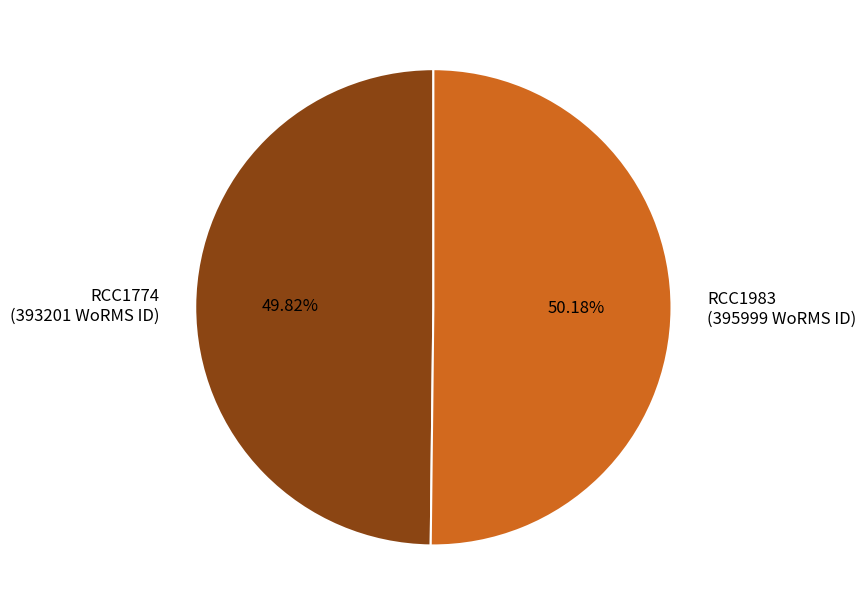

What is the ratio of the value at RCC1983 to the value at RCC1774?

1.0